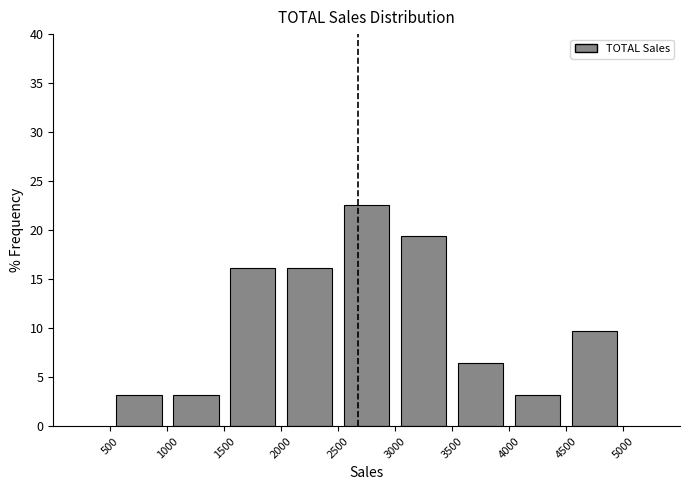

How tall is the bar that spans 2000 to 2500 on the x-axis? The values are not printed on the chart, so give them approximately, as read against the axis.

16.0